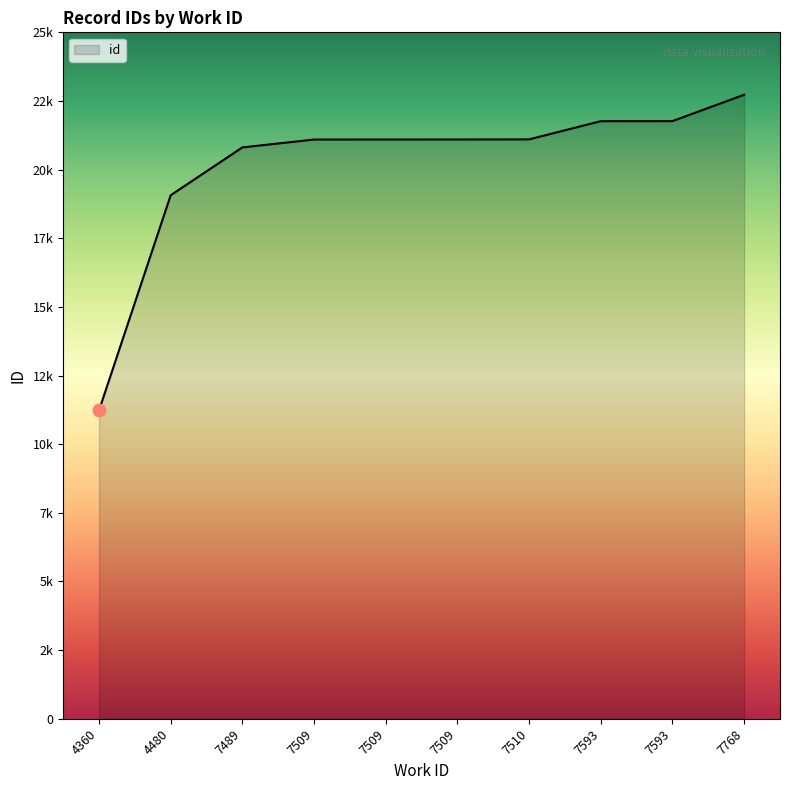

Is this an area chart (filled region under the line)?

Yes